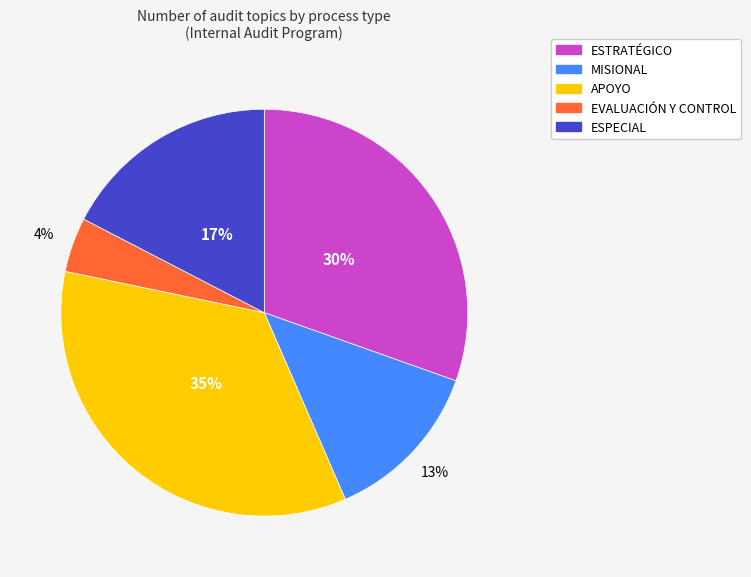

How many slices are in this pie chart?

5